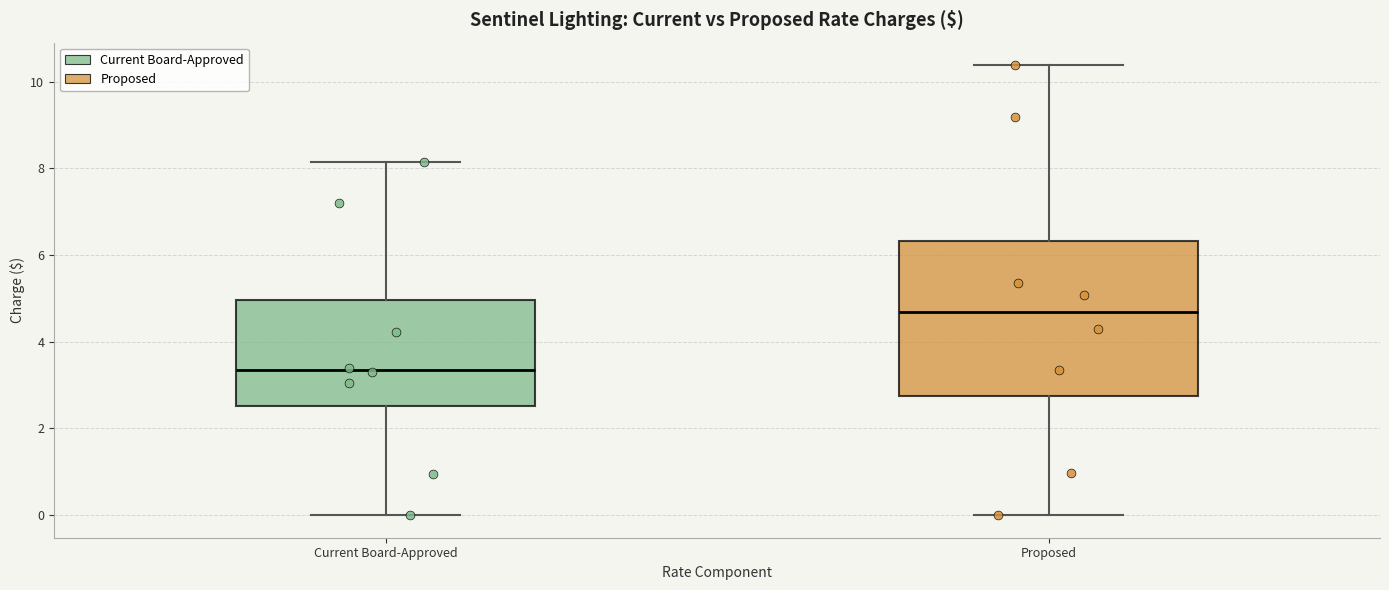

Which box has the lowest median line?

Current Board-Approved